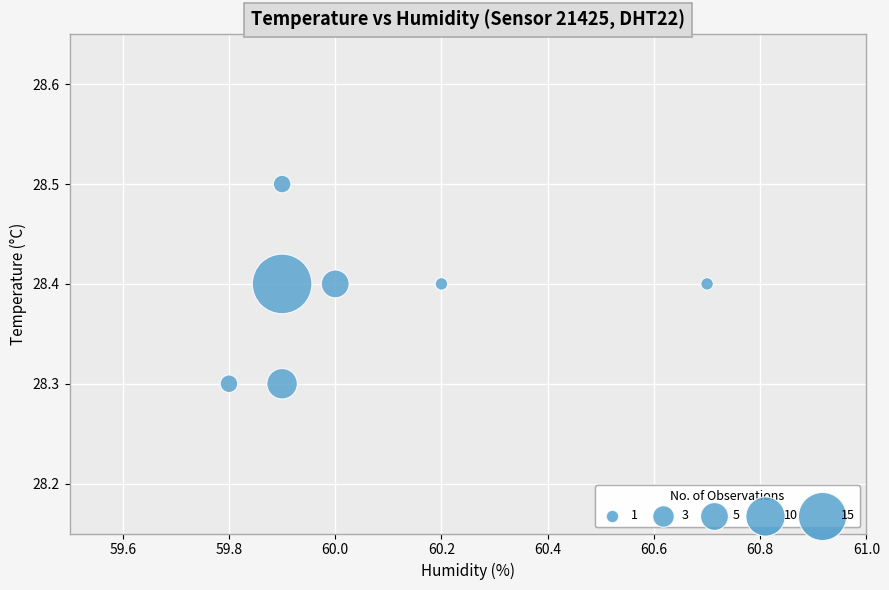

What is the average X value?

60.1